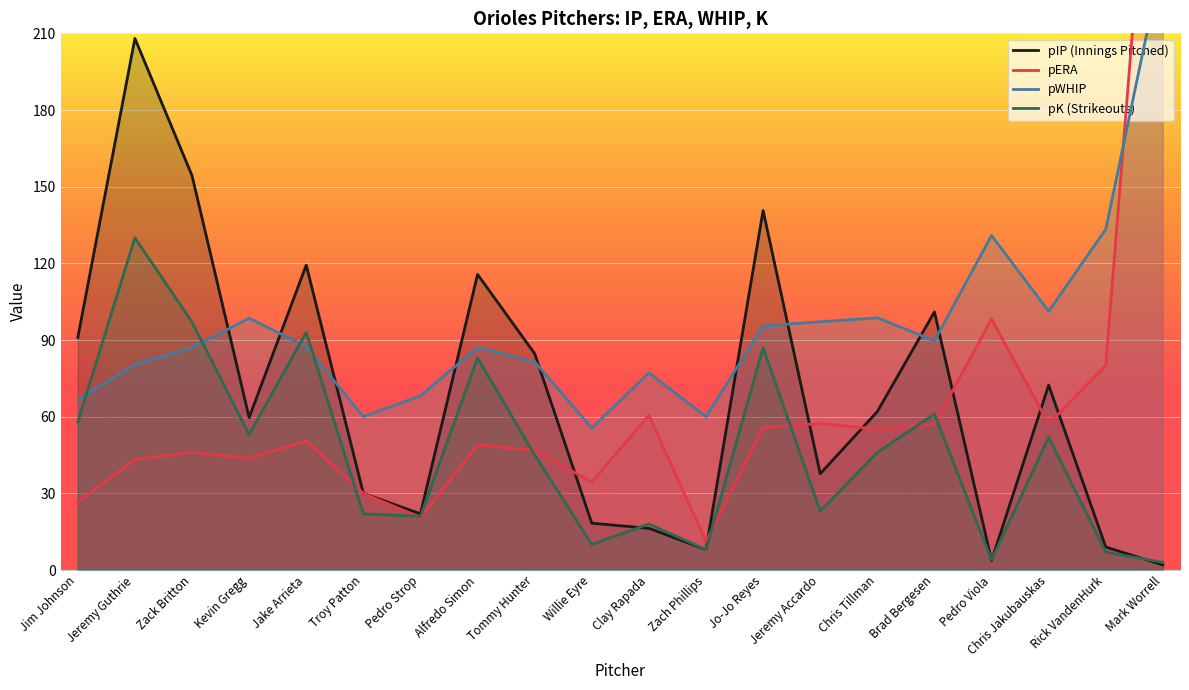

The value of pIP (Innings Pitched) at Brad Bergesen is 101.0. True or false?

True